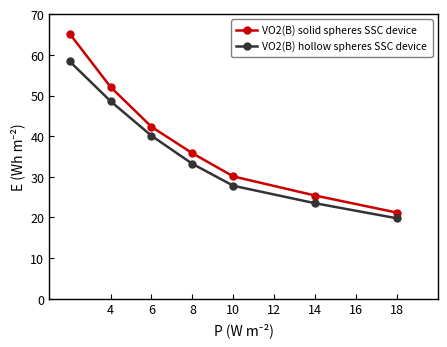

List the series in order of their overall mean, highest first.

VO2(B) solid spheres SSC device, VO2(B) hollow spheres SSC device